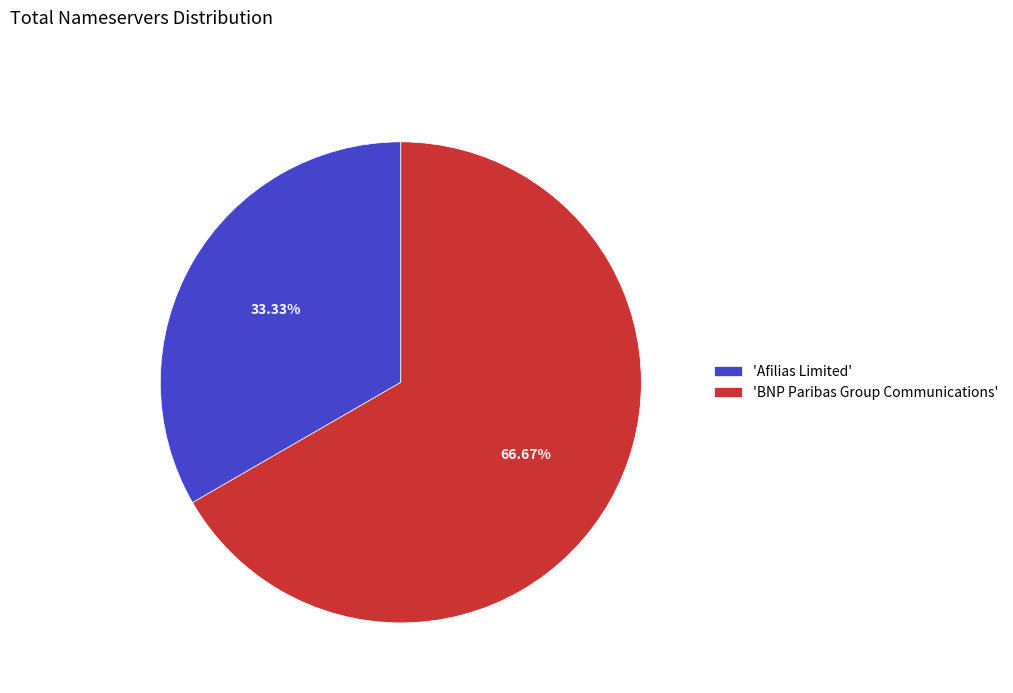

Is the sum of 'Afilias Limited' and 'BNP Paribas Group Communications' greater than half?

Yes